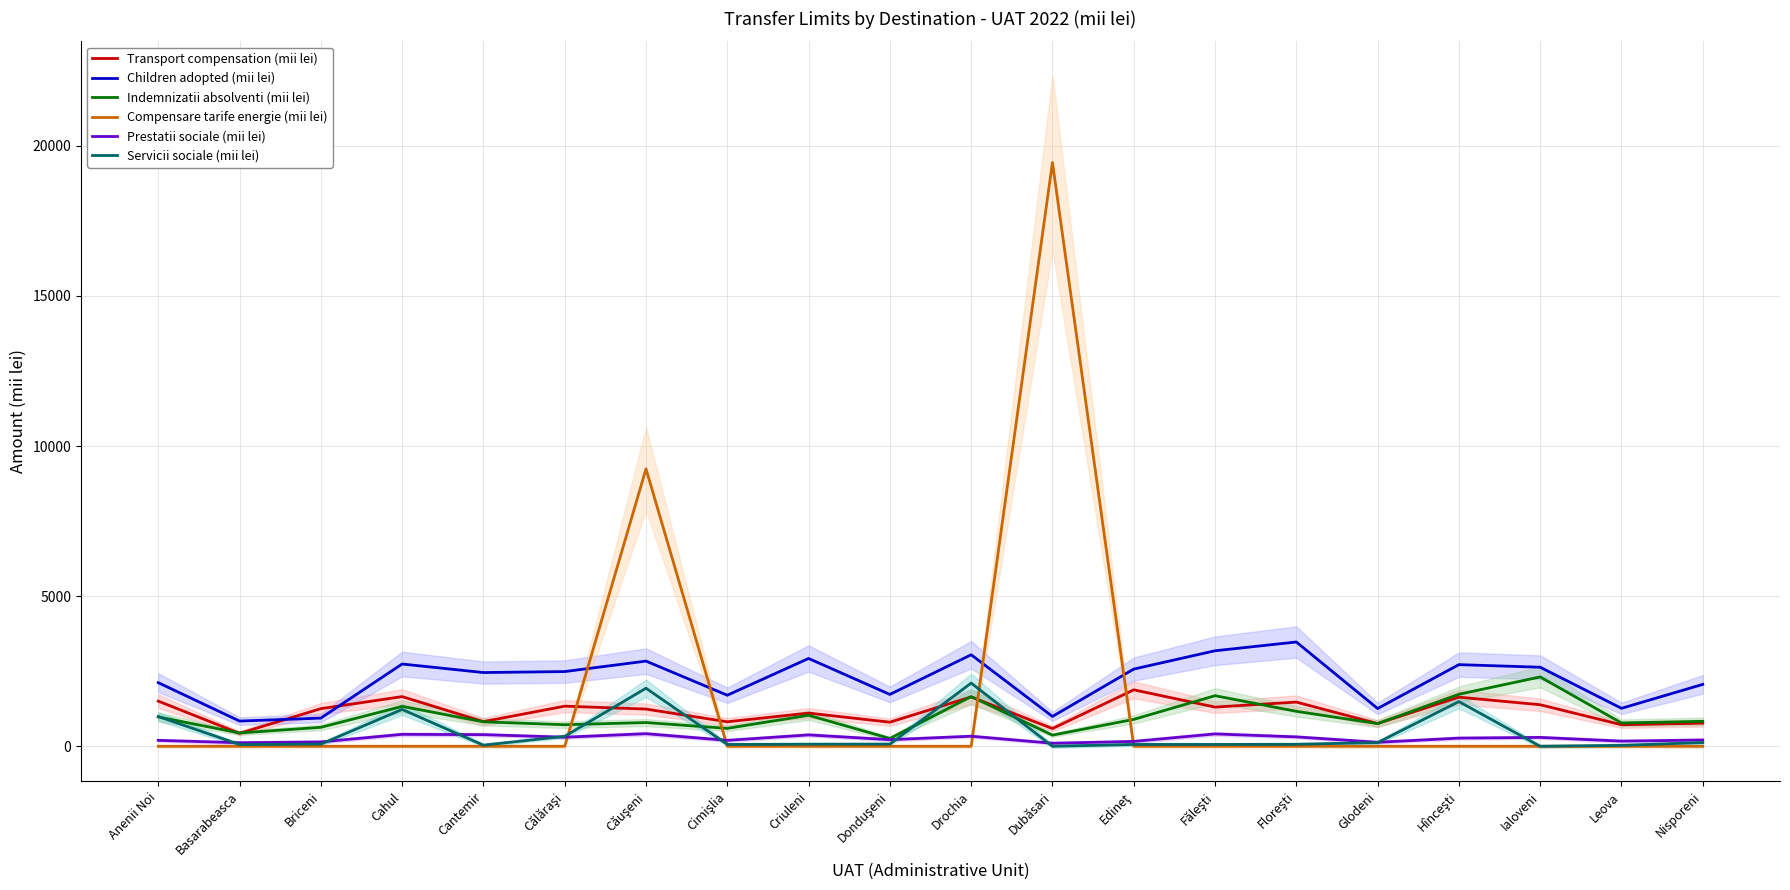

At which category does Children adopted (mii lei) reach its first local peak?

Cahul